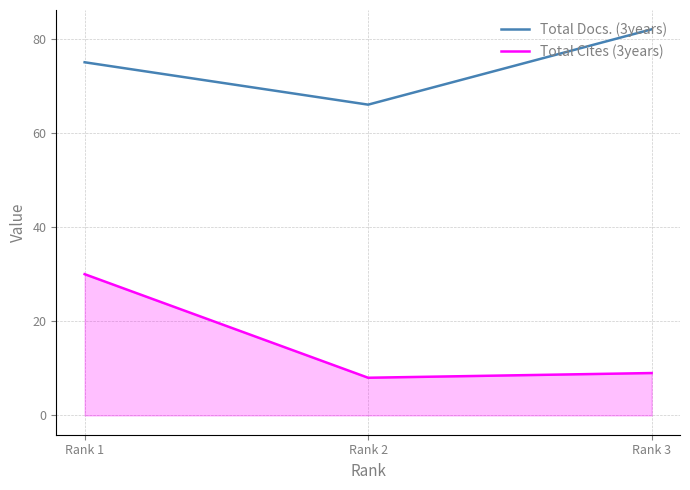

At how many categories does at least one series exceed 11?

3